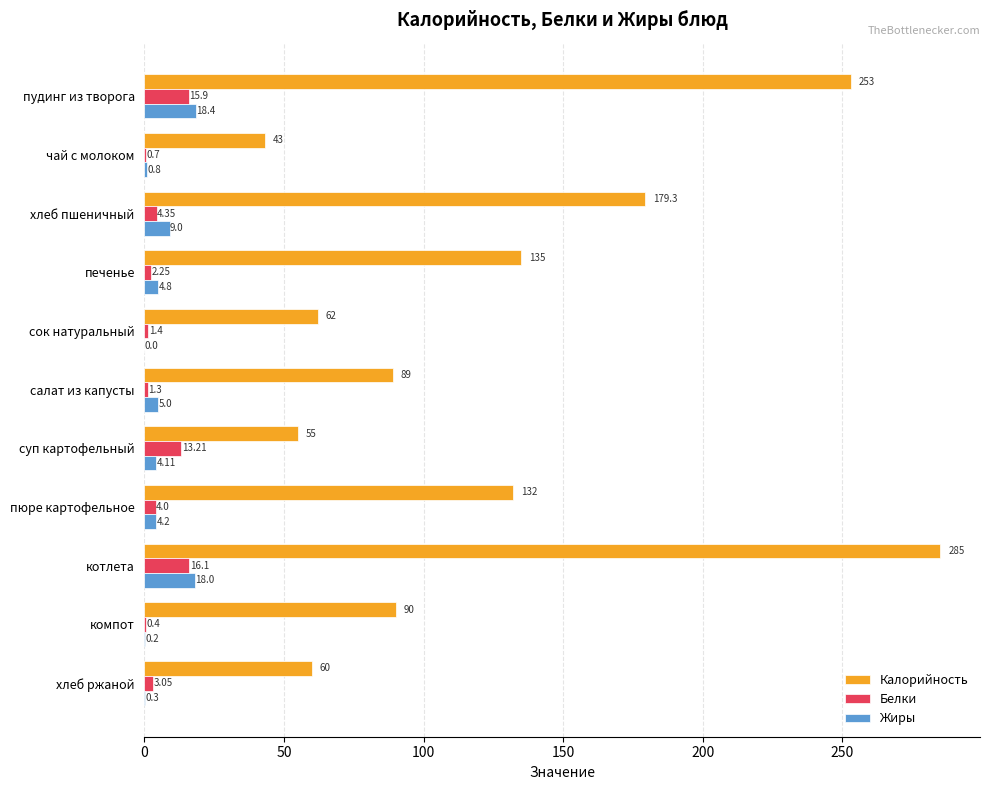

Which series changed the most between компот and хлеб ржаной?

Калорийность